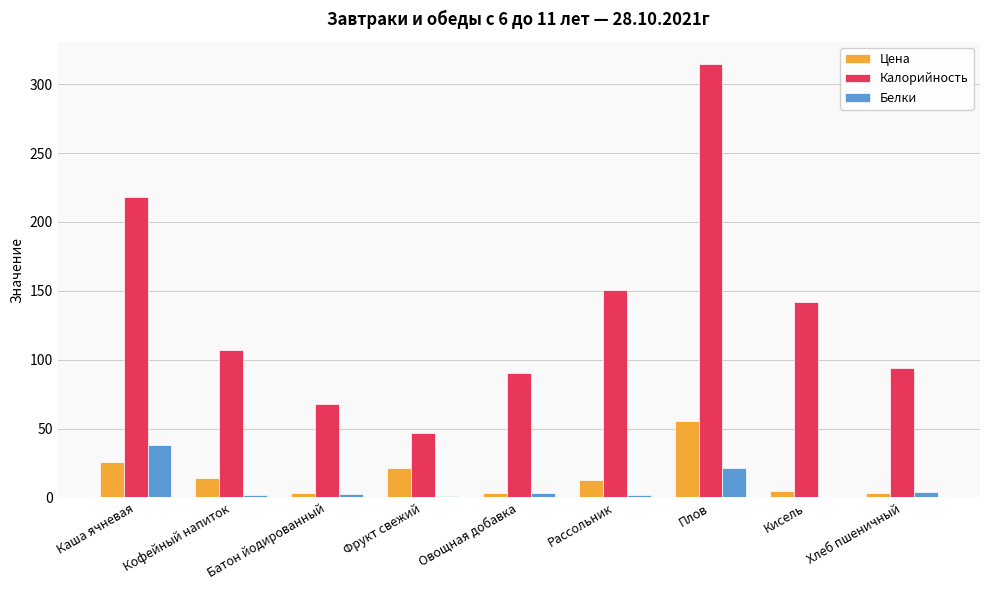

Between Батон йодированный and Кисель, which series saw the biggest shift?

Калорийность